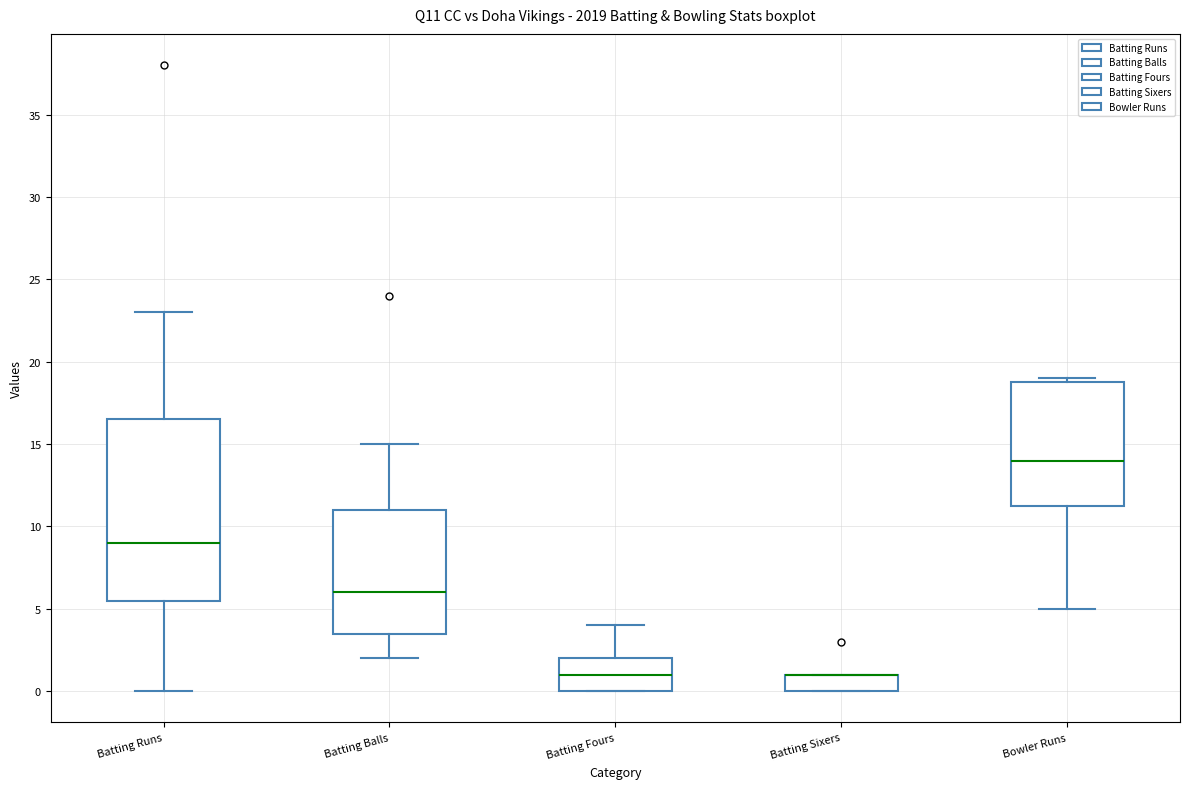

Reading left to right, read every box against the y-axis: the position of its median line, the range the box covers, and the ends of its whiskers. The values are not printed on the chart, so give them approximately, as read against the axis.

Batting Runs: median 9.0, box 5.5 to 16.5, whiskers 0.0 to 23.0
Batting Balls: median 6.0, box 3.5 to 11.0, whiskers 2.0 to 15.0
Batting Fours: median 1.0, box 0.0 to 2.0, whiskers 0.0 to 4.0
Batting Sixers: median 1.0 (drawn on the box's upper edge), box 0.0 to 1.0, whiskers 0.0 to 1.0
Bowler Runs: median 14.0, box 11.5 to 19.0, whiskers 5.0 to 19.0 (just above the box's upper edge)